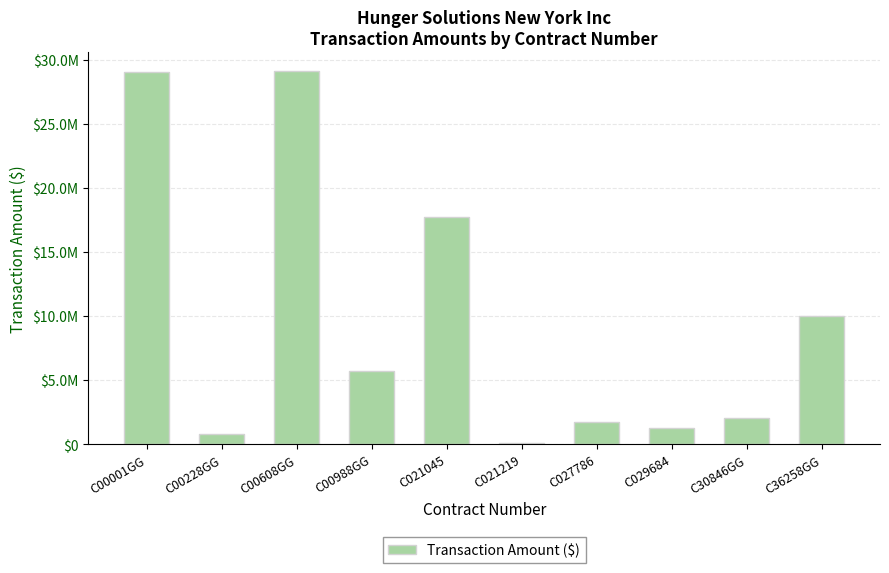

Are the bars horizontal?

No